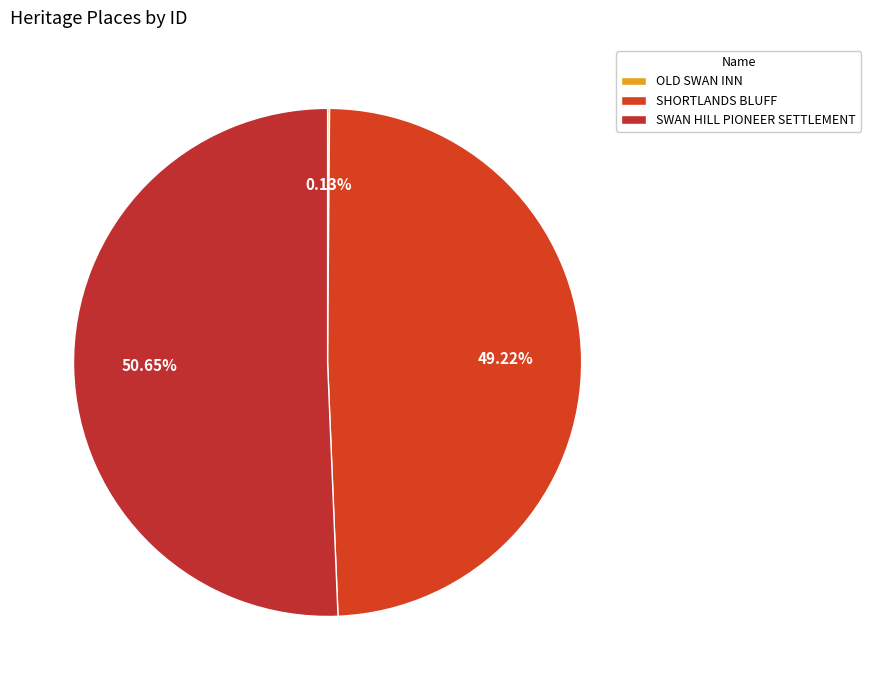

What is the total percentage of SHORTLANDS BLUFF and SWAN HILL PIONEER SETTLEMENT?

99.9%